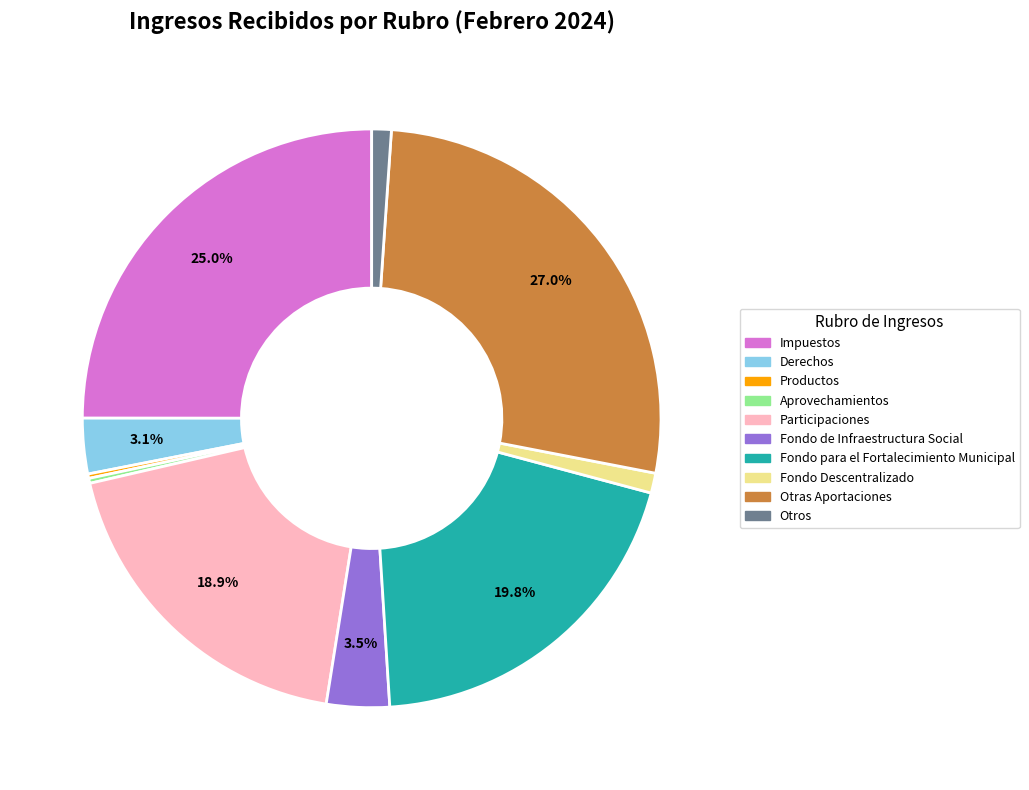

Between Otros and Fondo para el Fortalecimiento Municipal, which is larger?

Fondo para el Fortalecimiento Municipal